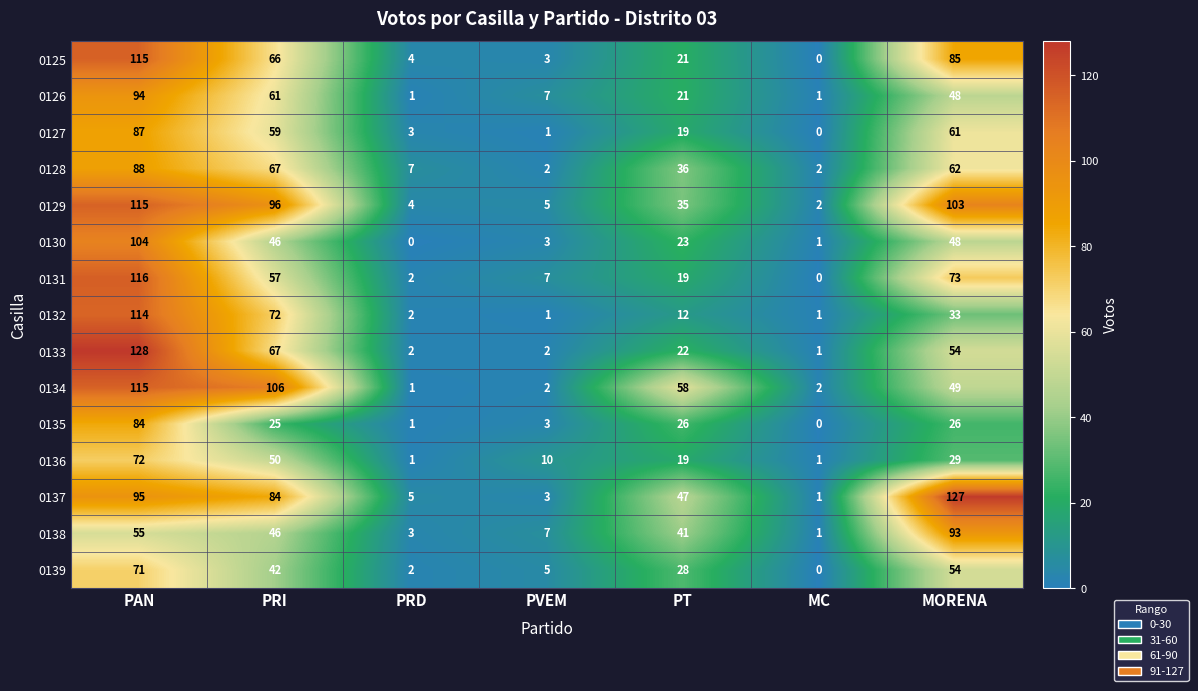

What is the average value of the 0139 series?

29